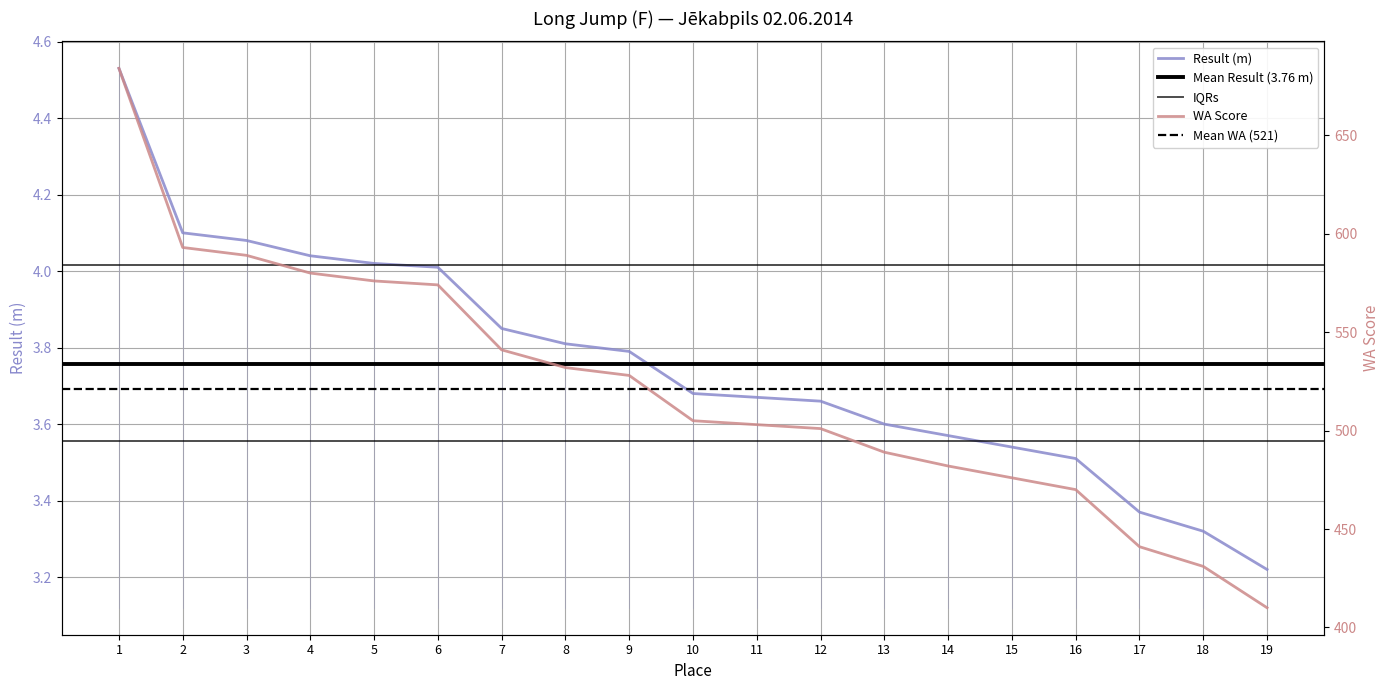

Which series has the largest range (max minus min)?

WA Score